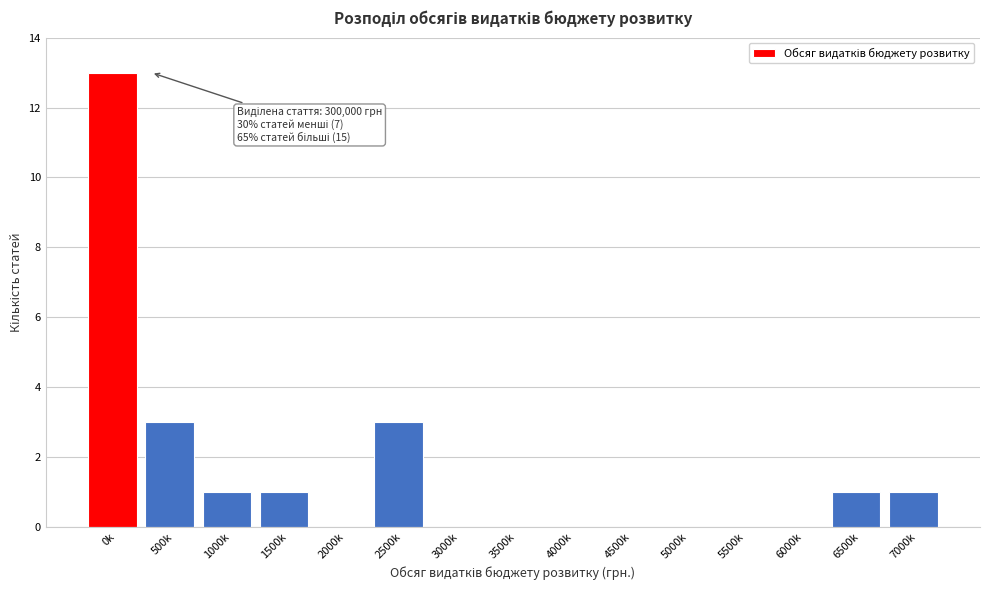

Reading right to left, what are all the values shown in this chart?

7000k=1	6500k=1	6000k=0	5500k=0	5000k=0	4500k=0	4000k=0	3500k=0	3000k=0	2500k=3	2000k=0	1500k=1	1000k=1	500k=3	0k=13